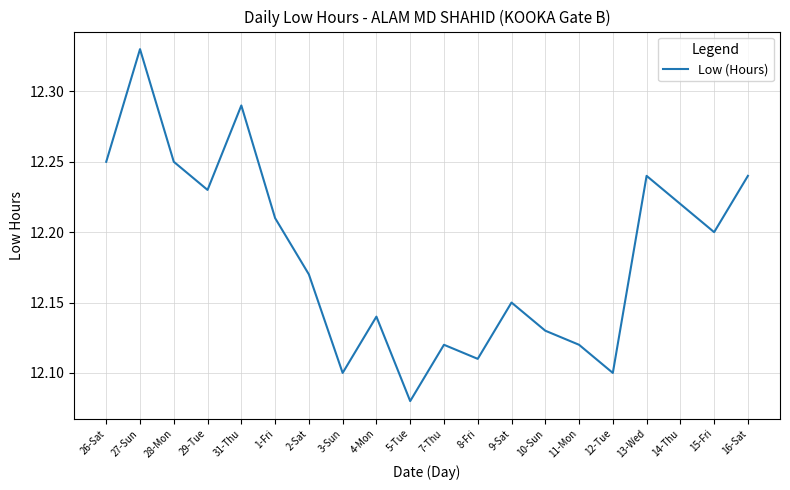

Which label corresponds to the smallest value in the chart?

5-Tue